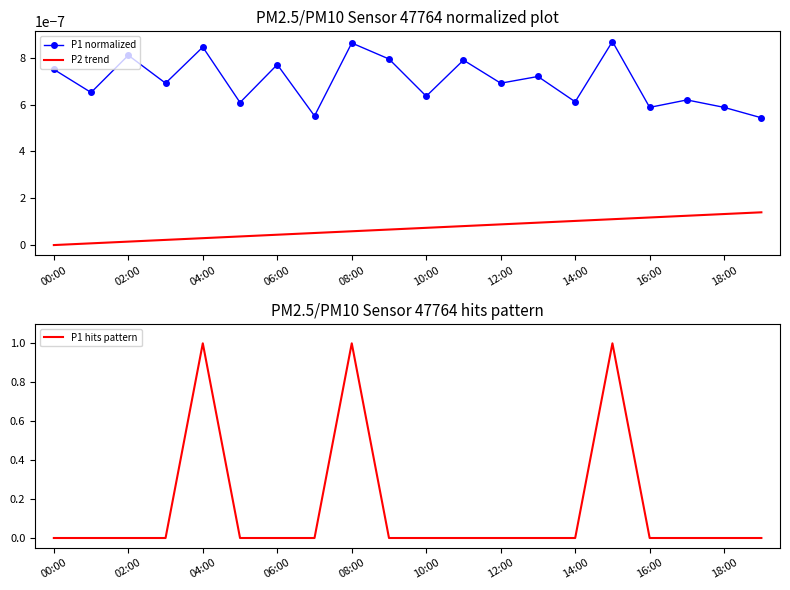

Count the number of categories in the chart.

20